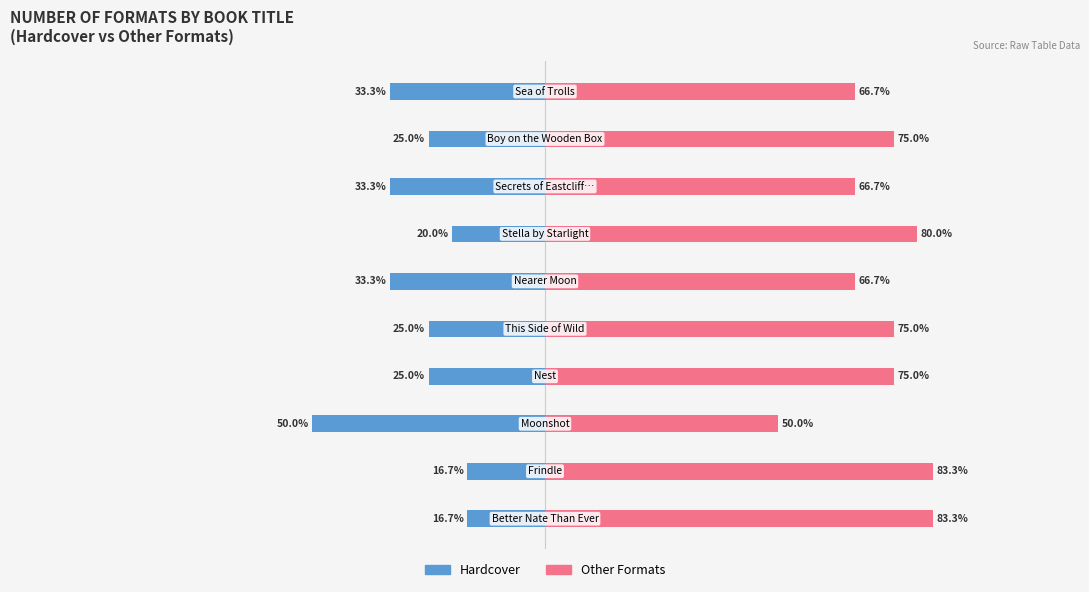

What is the difference between the highest and lowest values at 3?

100.0